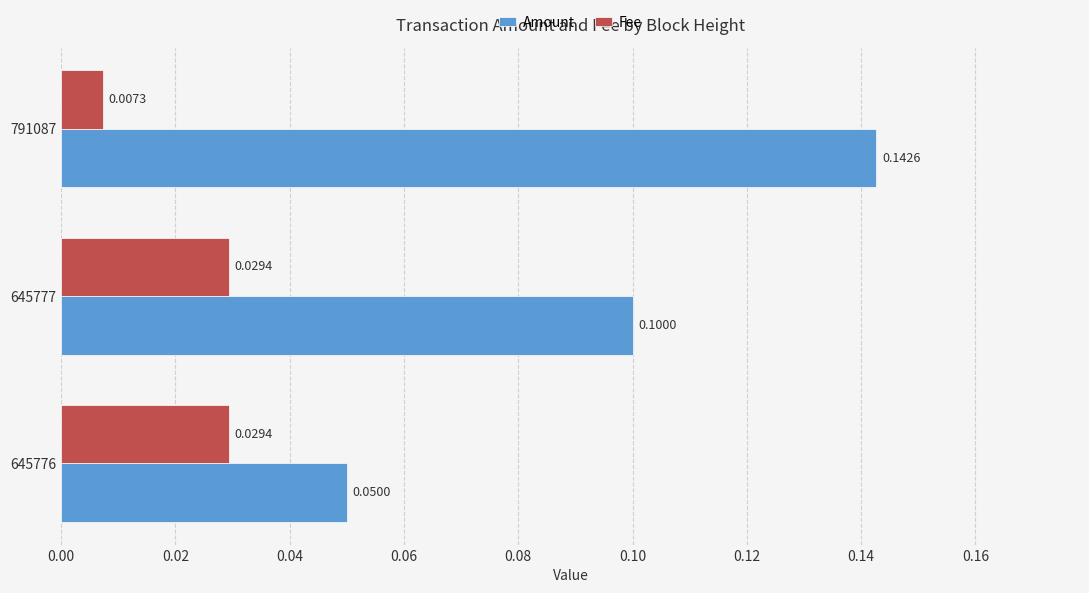

At how many categories does at least one series exceed 0?

3